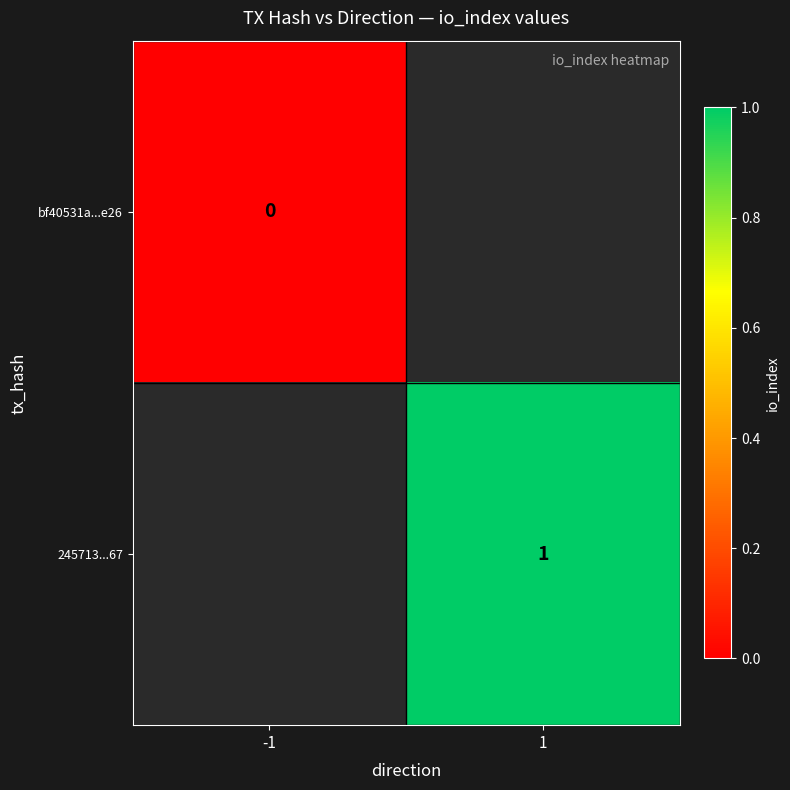

True or false: 245713...67 has a value of 1.5 at 1.

False